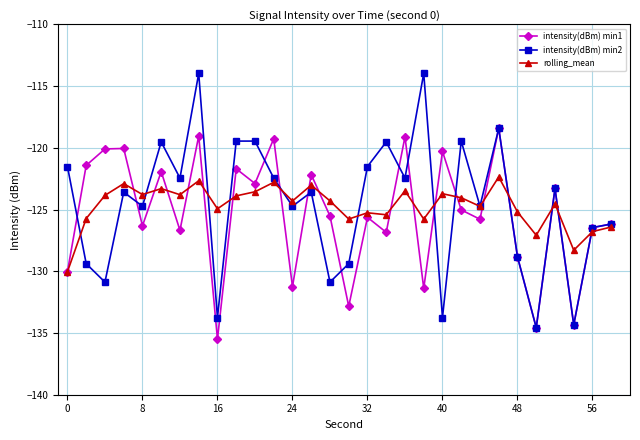

True or false: intensity(dBm) min2 has more than 2 interior local peaks.

True